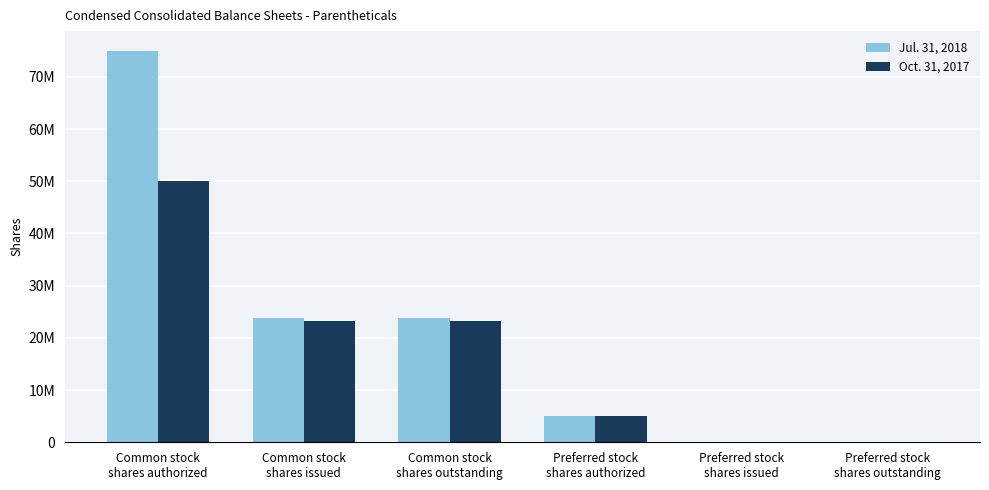

Are the bars grouped side by side (vs. stacked)?

Yes